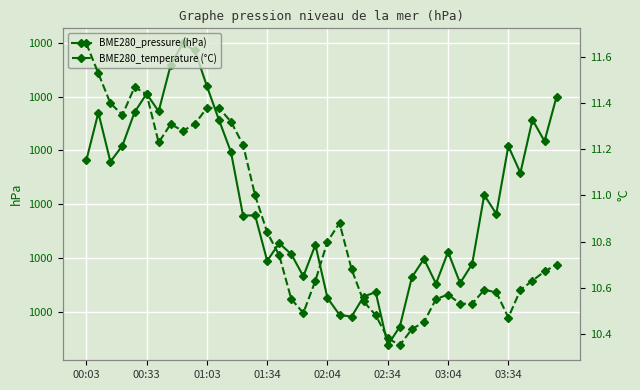

Rank the series by their maximum value, from highest to lowest.

BME280_pressure (hPa), BME280_temperature (°C)